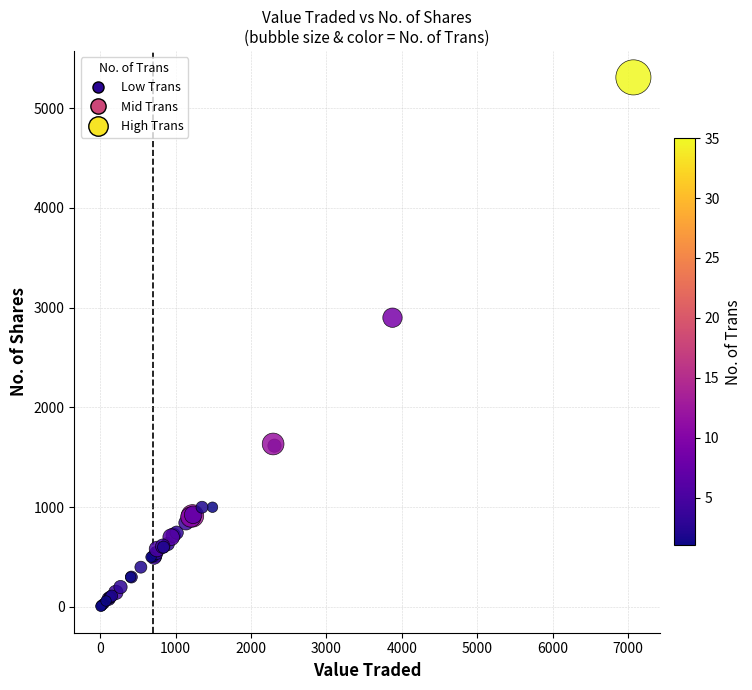

What Y value in the scatter plot is closest to 2658?

2900